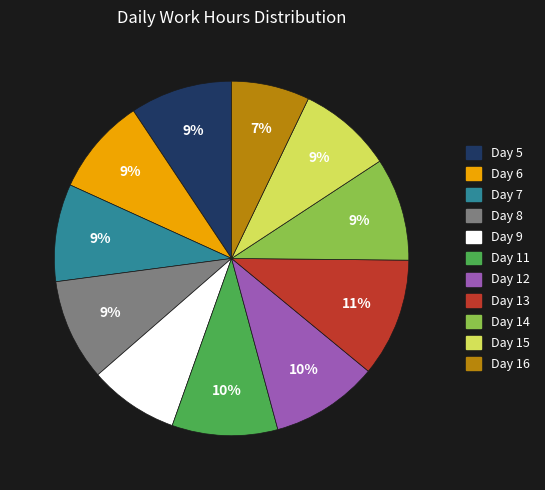

To the nearest percent, what is the combined percentage of Day 11 and Day 16?

17%